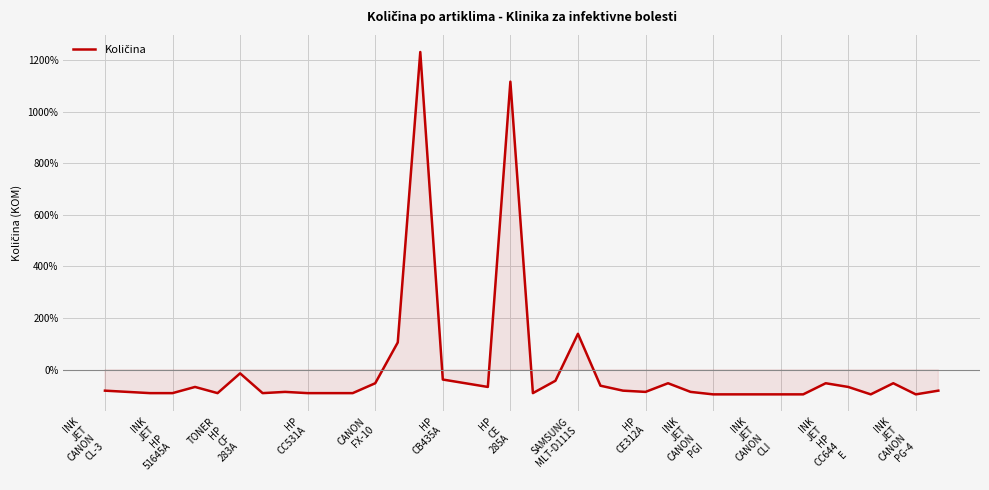

What is the minimum value shown in the chart?

-95.2